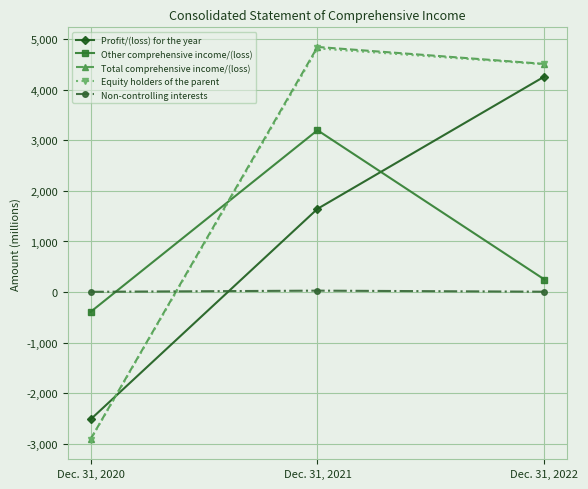

What is the value of the Non-controlling interests point at the 3rd from the left?

8